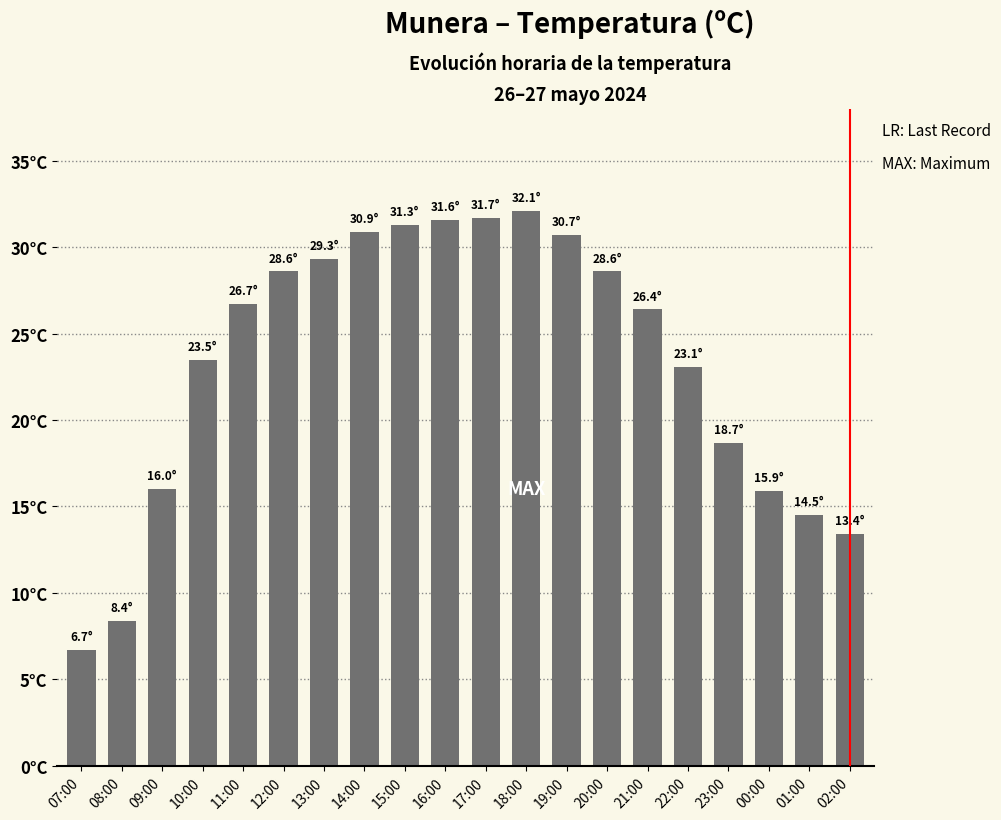

Reading right to left, what are all the values shown in this chart?

02:00=13.4	01:00=14.5	00:00=15.9	23:00=18.7	22:00=23.1	21:00=26.4	20:00=28.6	19:00=30.7	18:00=32.1	17:00=31.7	16:00=31.6	15:00=31.3	14:00=30.9	13:00=29.3	12:00=28.6	11:00=26.7	10:00=23.5	09:00=16.0	08:00=8.4	07:00=6.7